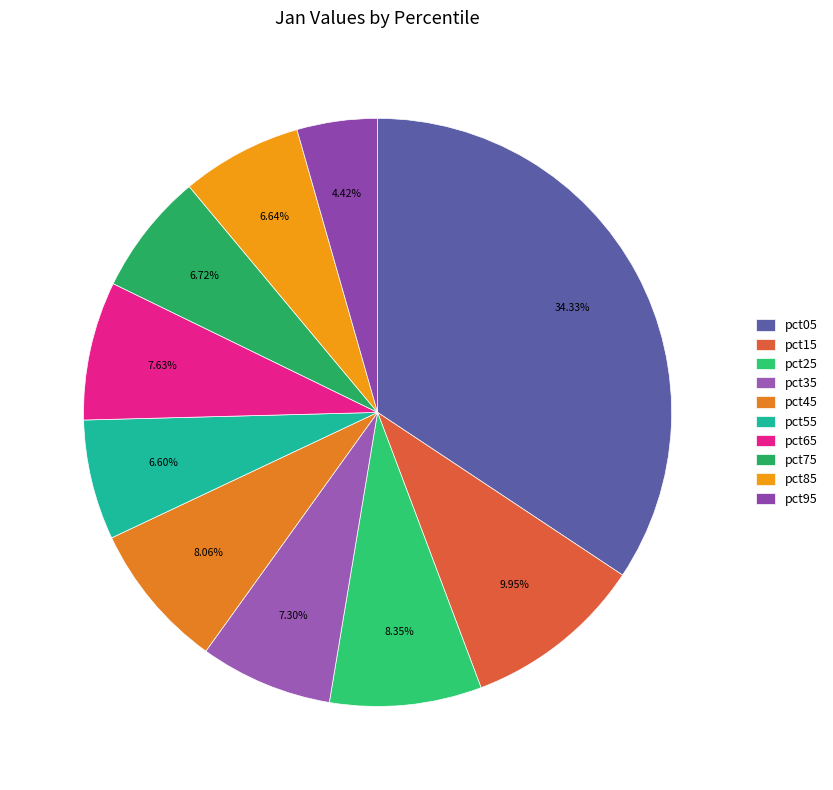

Count the number of slices in the pie.

10